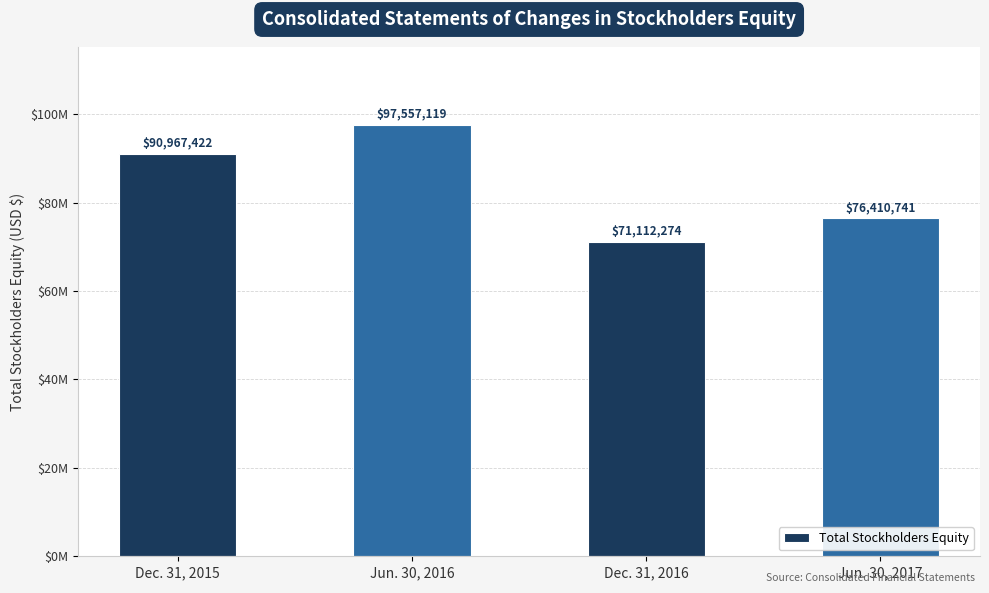

How many values are between 76410741 and 97557119?

3